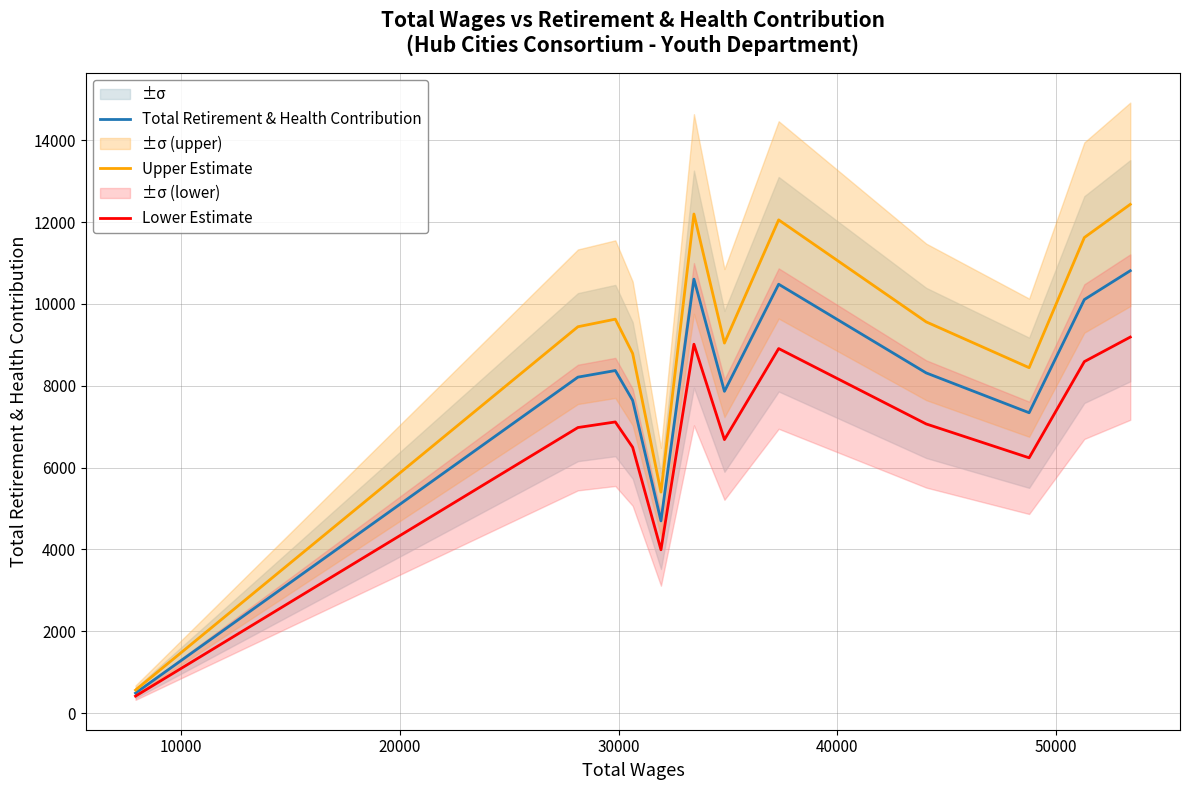

True or false: Lower Estimate and Upper Estimate cross at least once.

False